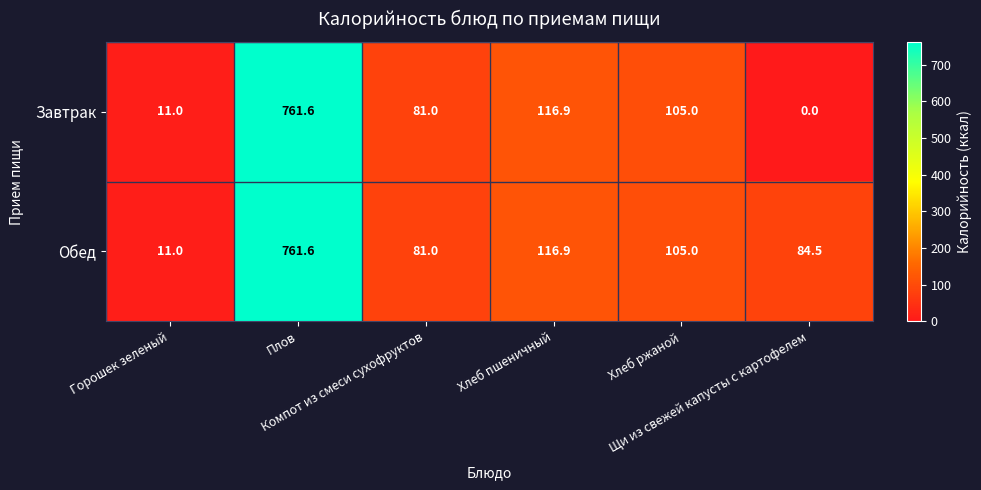

How many categories are shown in the chart?

6